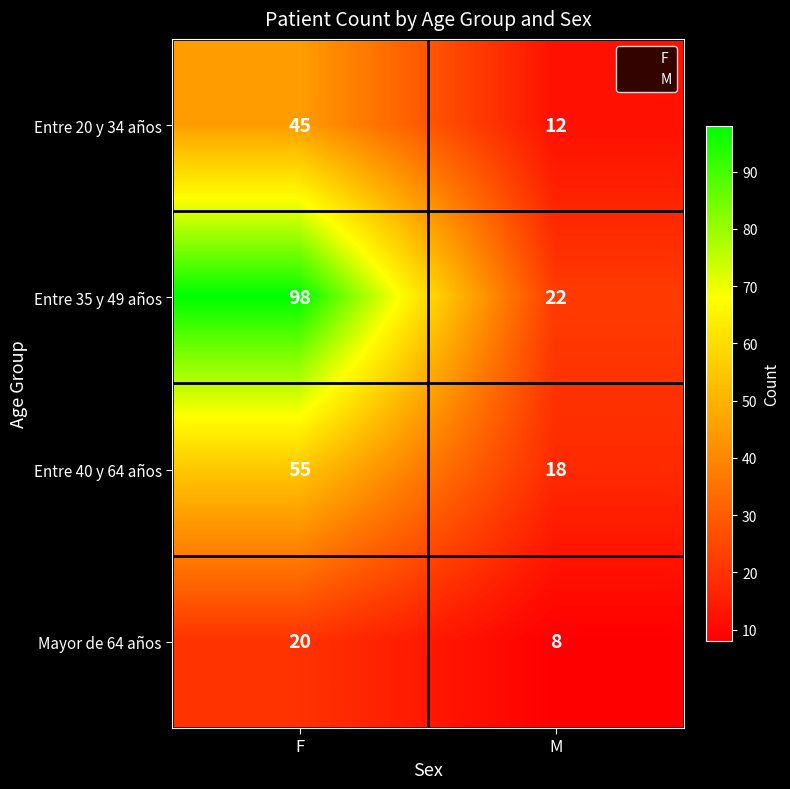

At F, list the series in order from smallest to largest.

Mayor de 64 años, Entre 20 y 34 años, Entre 40 y 64 años, Entre 35 y 49 años